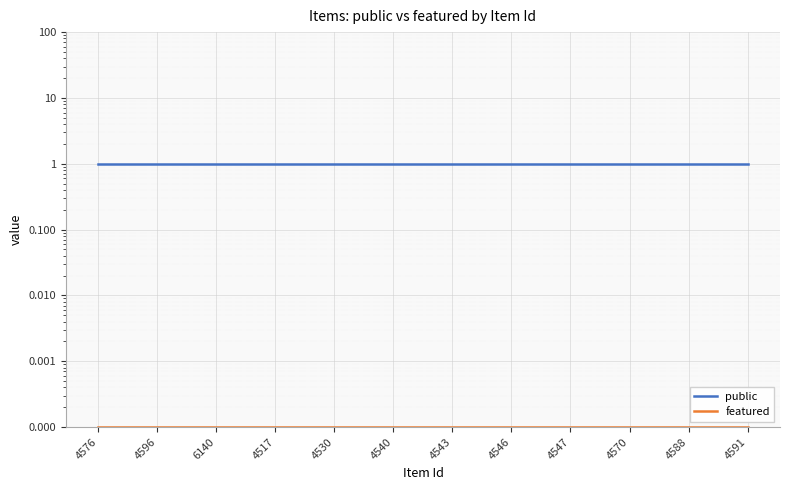

List the labels in order of featured value, smallest first.

4576, 4596, 6140, 4517, 4530, 4540, 4543, 4546, 4547, 4570, 4588, 4591